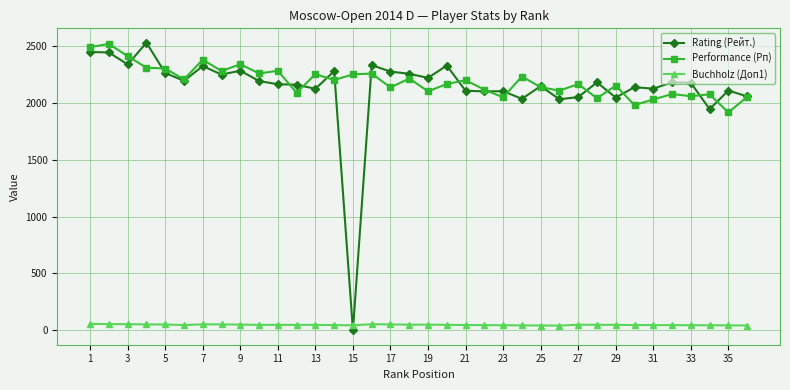

True or false: Buchholz (Доп1) has more than 0 points higher than both neighbors.

True